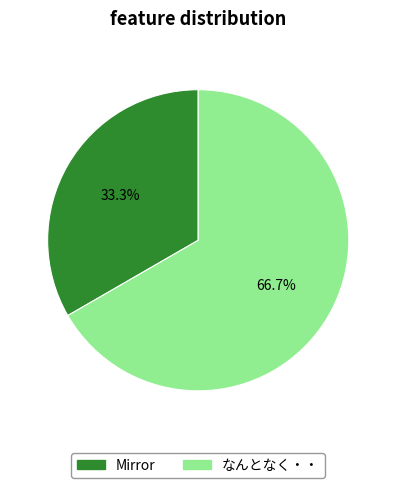

Which category has the biggest portion of the pie?

なんとなく・・